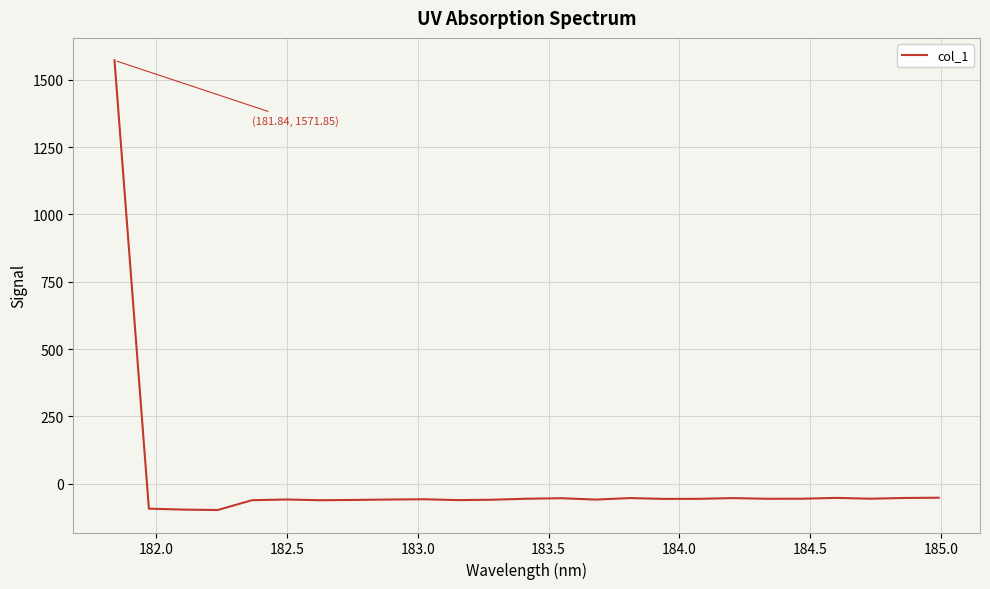

What is the minimum value shown in the chart?

-97.7